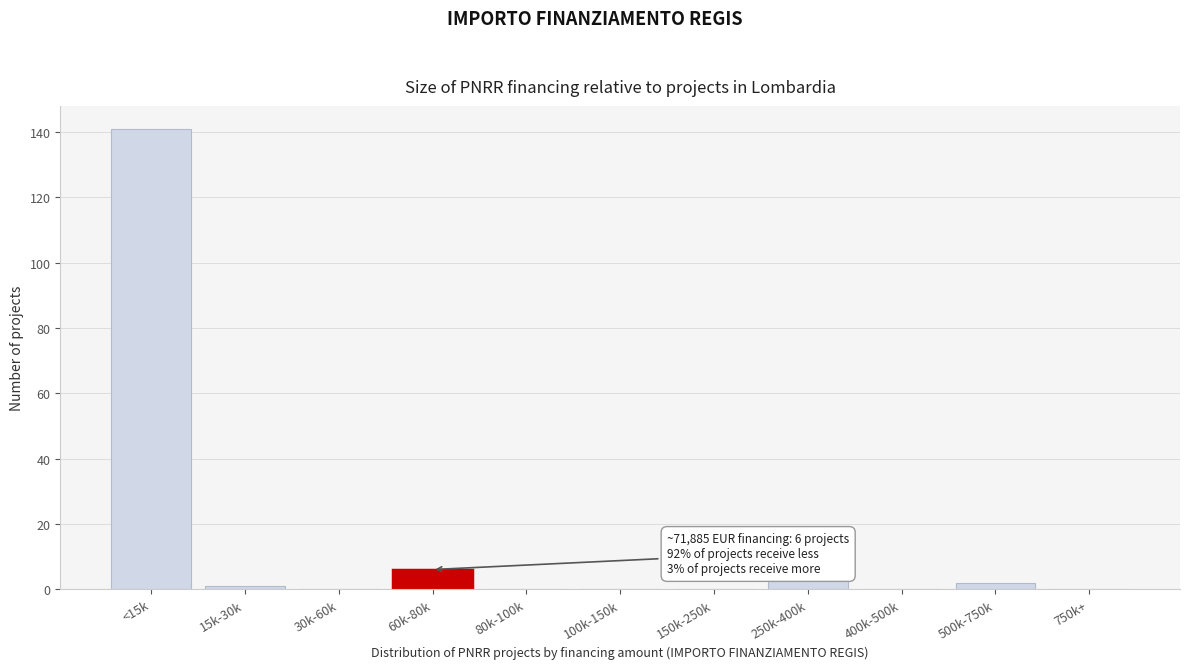

Reading right to left, extract all data points from this chart.

750k+=0	500k-750k=2	400k-500k=0	250k-400k=4	150k-250k=0	100k-150k=0	80k-100k=0	60k-80k=6	30k-60k=0	15k-30k=1	<15k=141